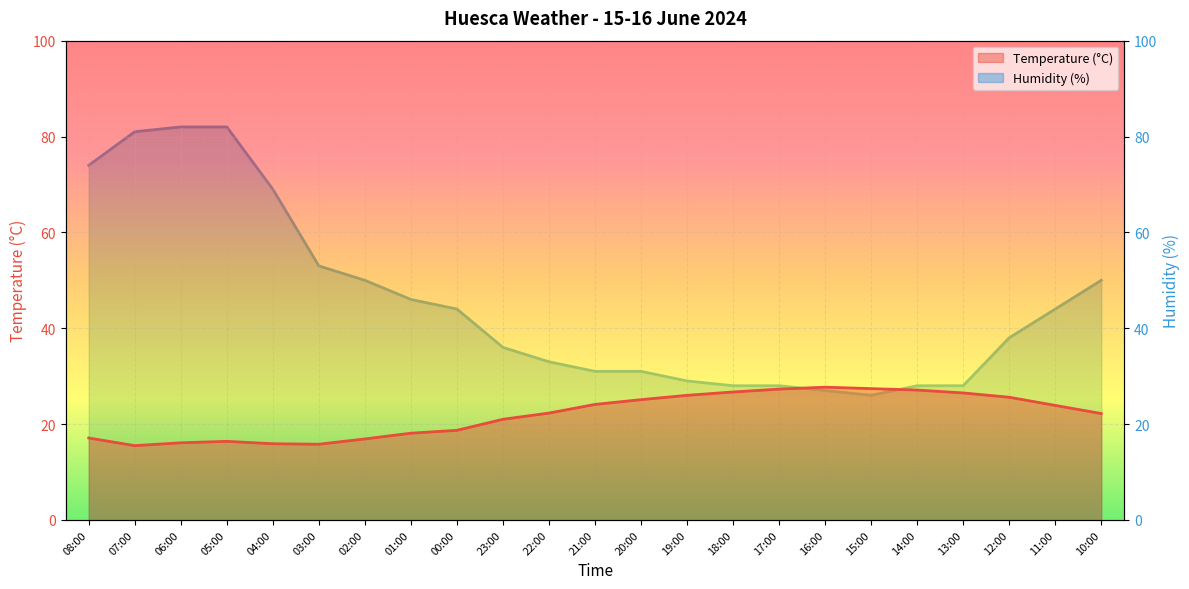

Is it true that Humidity (%) equals 74.0 at 08:00?

True